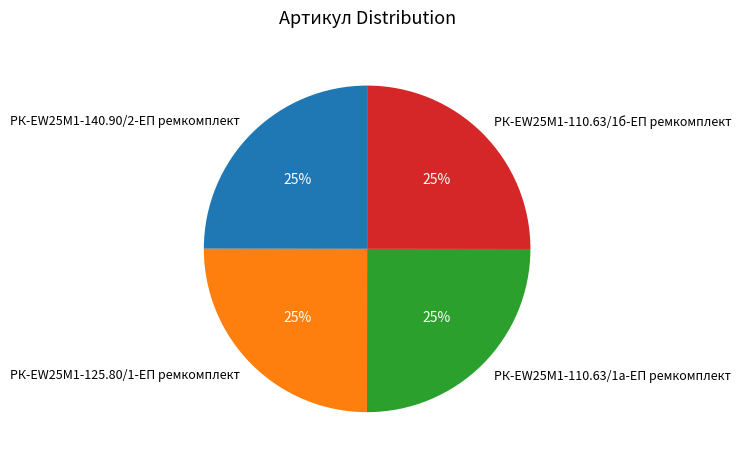

What is the ratio of the value at РК-EW25M1-125.80/1-ЕП ремкомплект to the value at РК-EW25M1-140.90/2-ЕП ремкомплект?

1.0